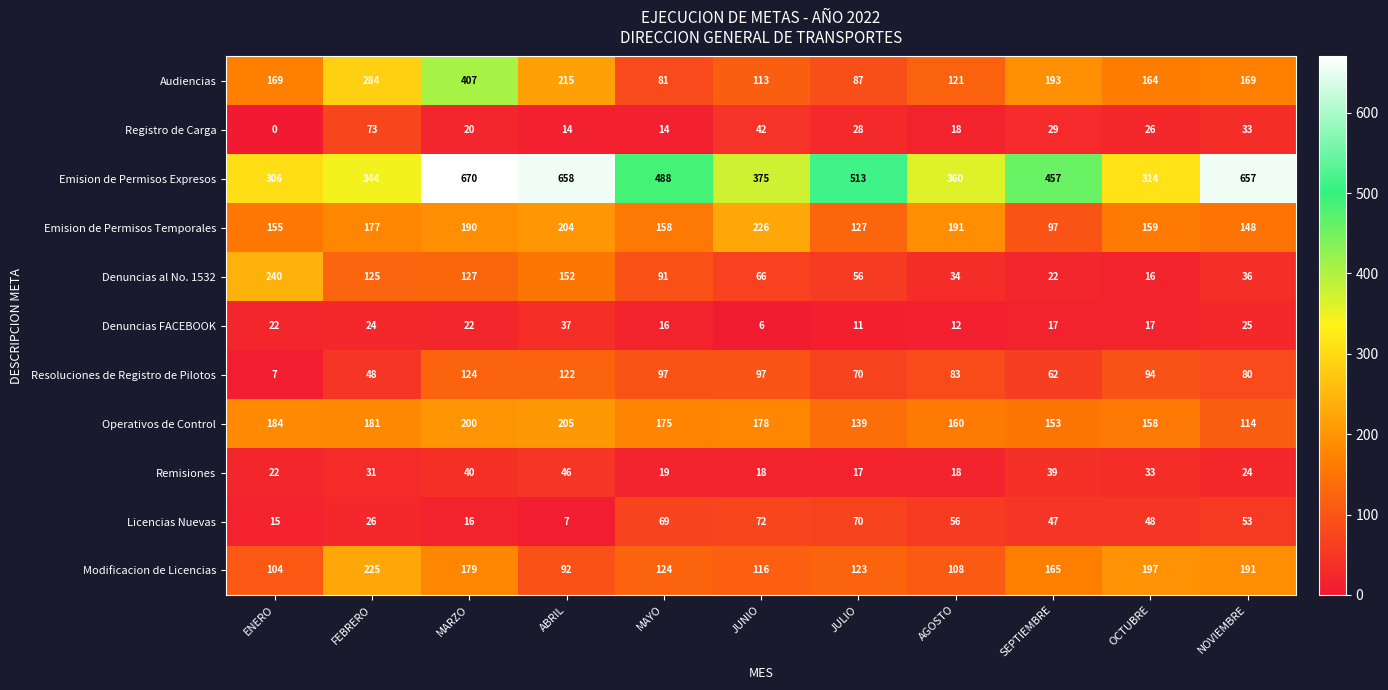

The Denuncias al No. 1532 series shows 34 at AGOSTO. True or false?

True